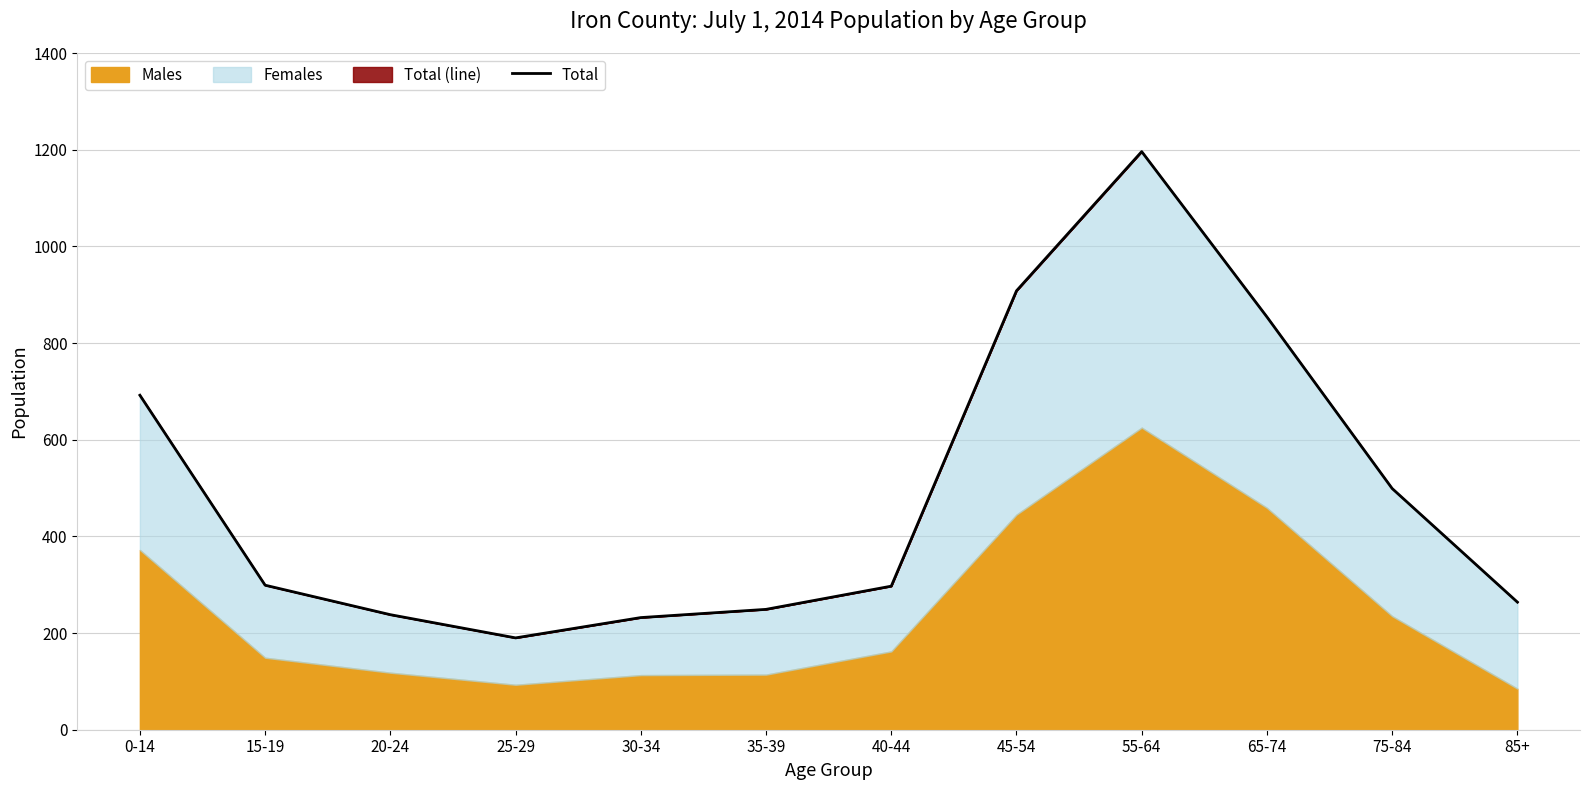

Which has a higher value, 65-74 or 30-34?

65-74